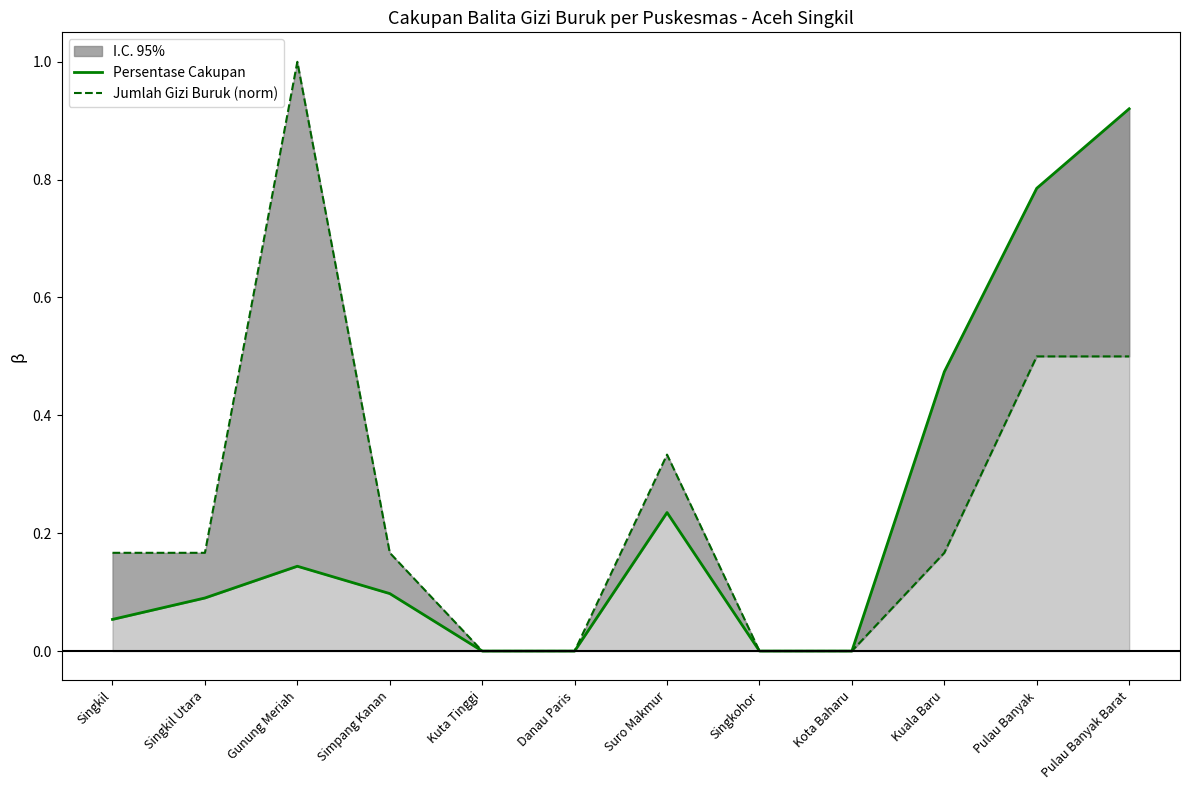

Between Danau Paris and Suro Makmur, which series saw the biggest shift?

Jumlah Gizi Buruk (norm)